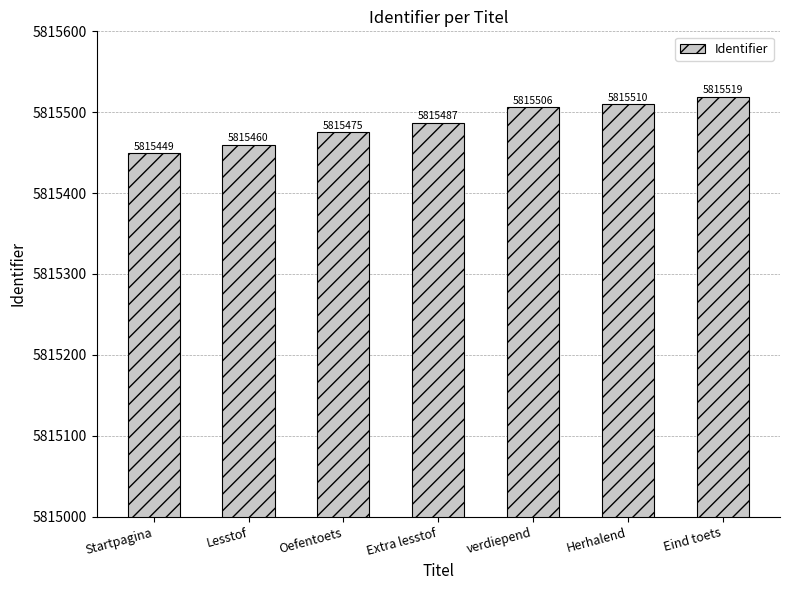

Rank the categories by value from highest to lowest.

Eind toets, Herhalend, verdiepend, Extra lesstof, Oefentoets, Lesstof, Startpagina